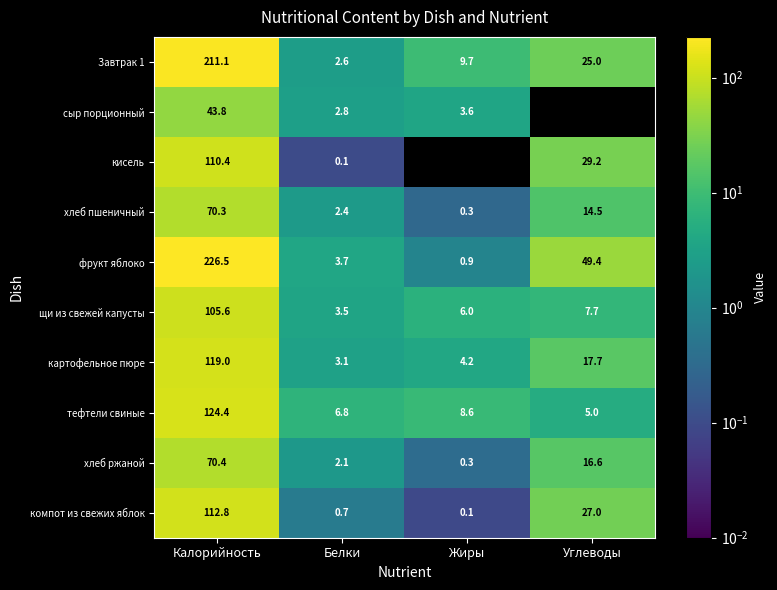

Which series changed the most between Калорийность and Белки?

фрукт яблоко